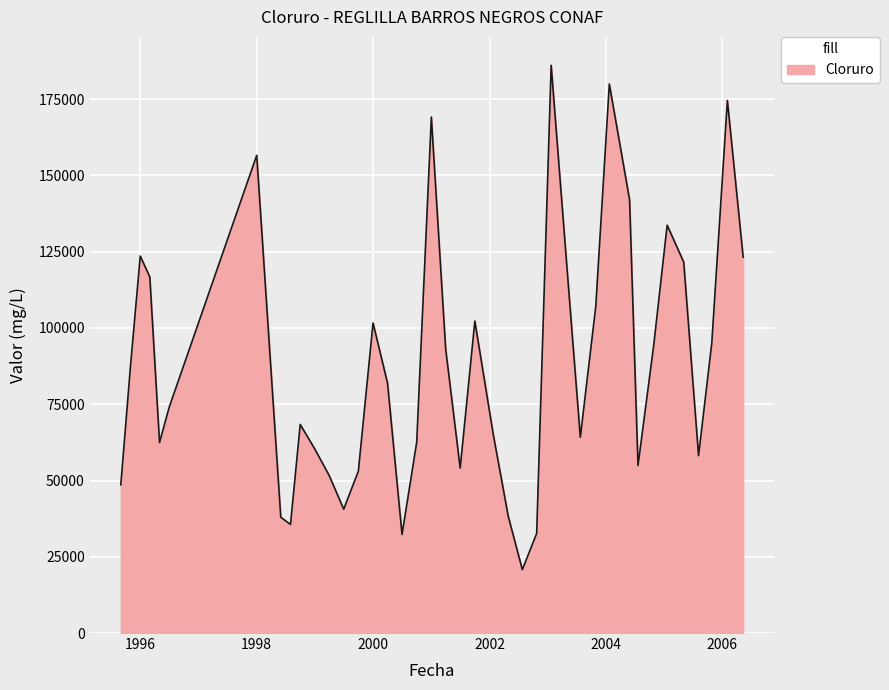

What is the difference between the maximum and minimum values?

165348.0